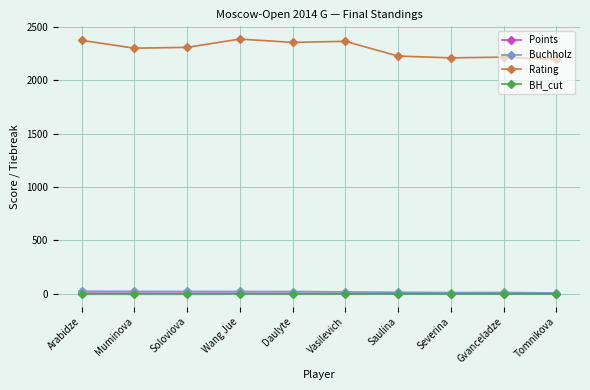

Is this an area chart (filled region under the line)?

No